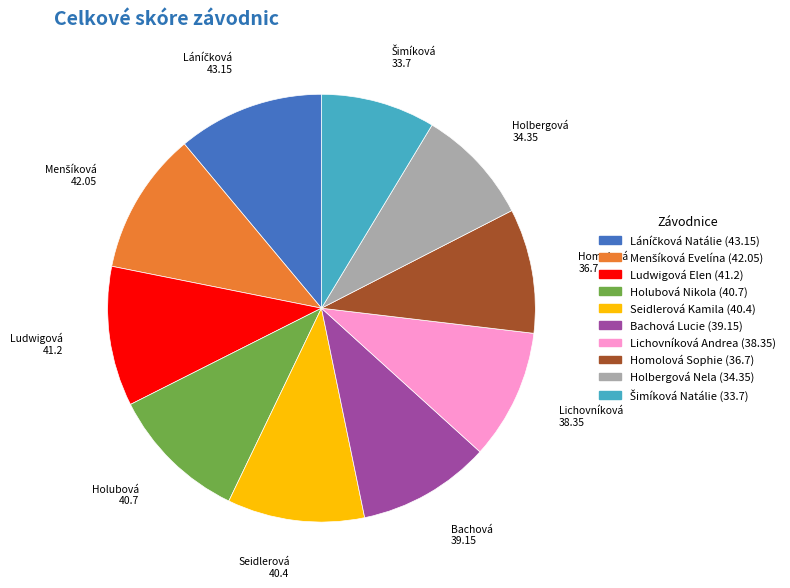

True or false: Bachová Lucie accounts for 10% of the total.

True